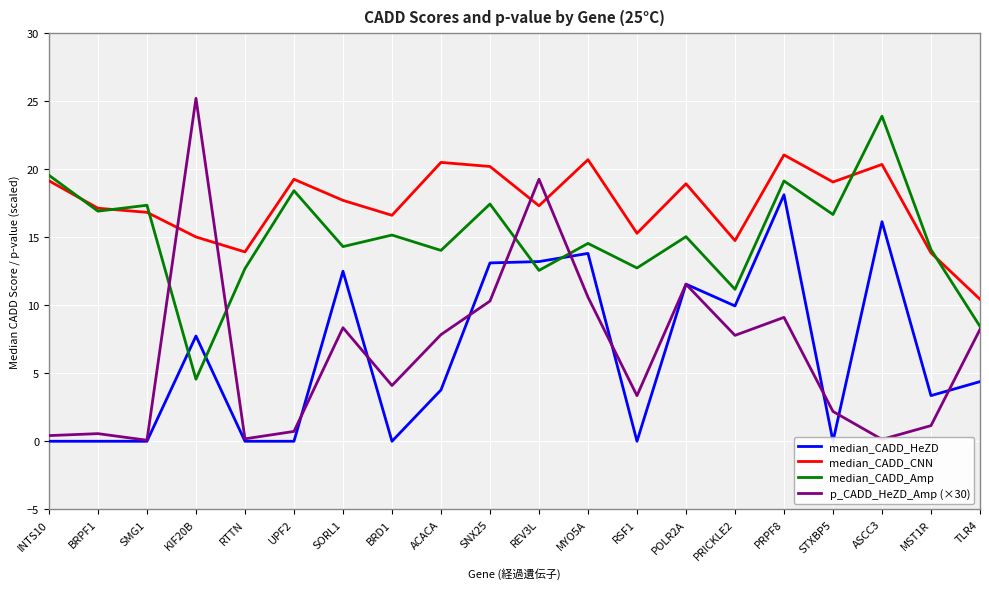

Which category has the highest value across all series?

KIF20B